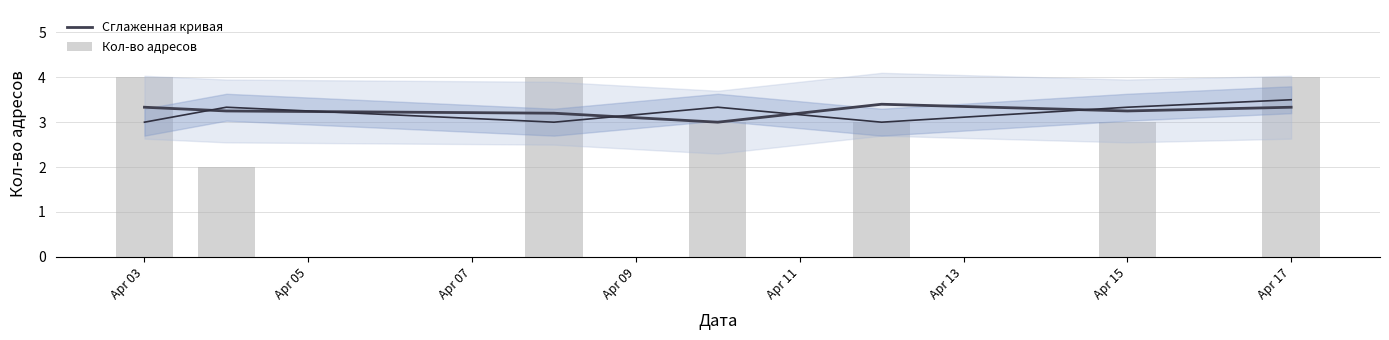

What is the sum of the Сглаженная кривая values at Apr 11 and Apr 07?

6.6